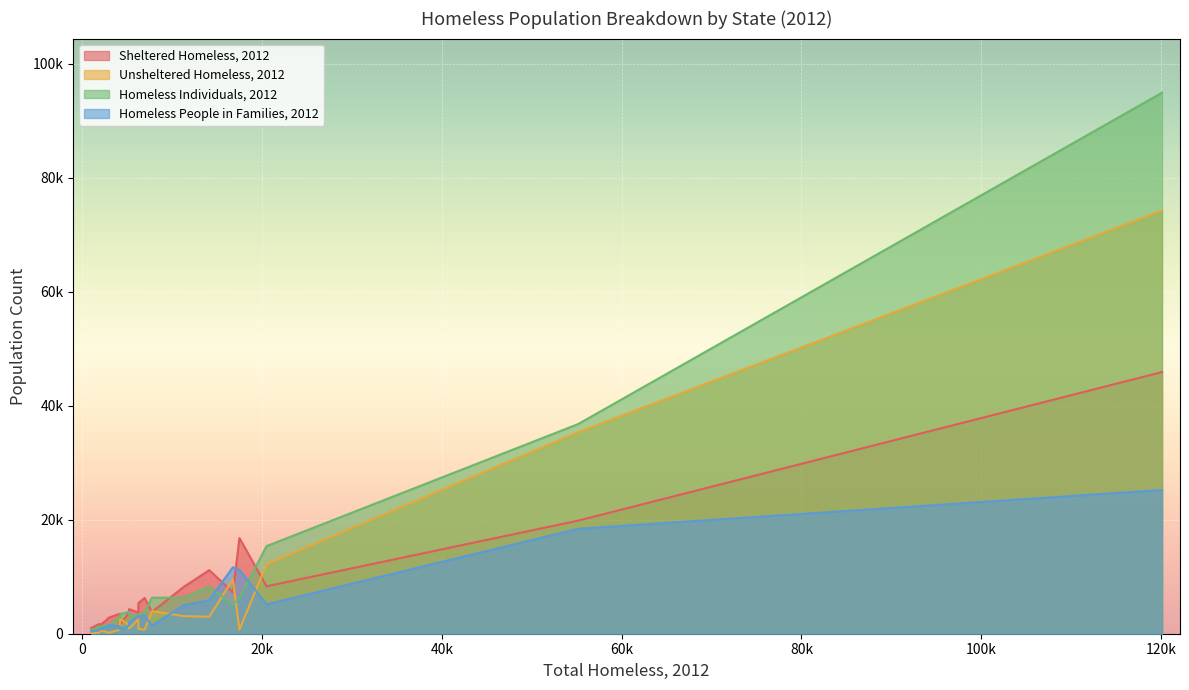

What is the difference between the maximum and second lowest values in the Unsheltered Homeless, 2012 series?

74060